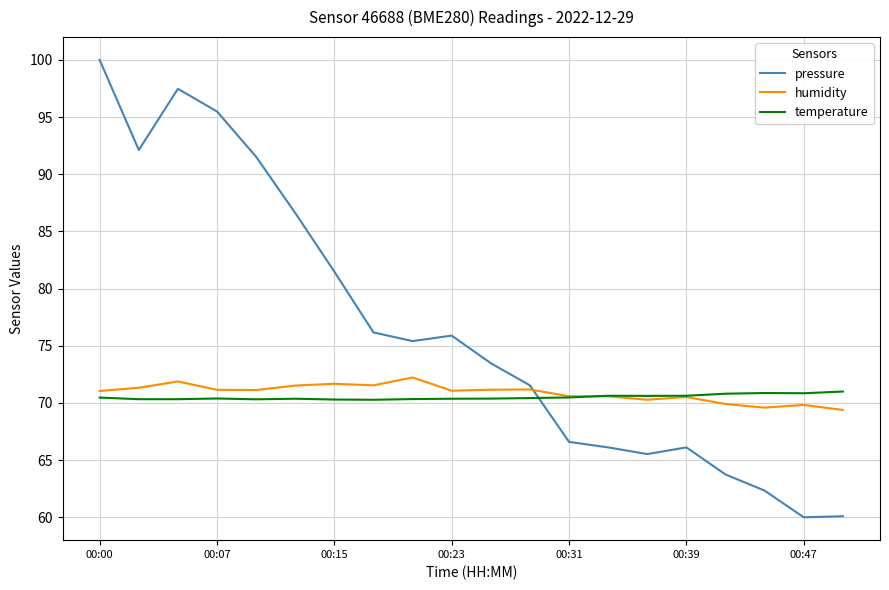

Which series has the widest spread of values?

pressure